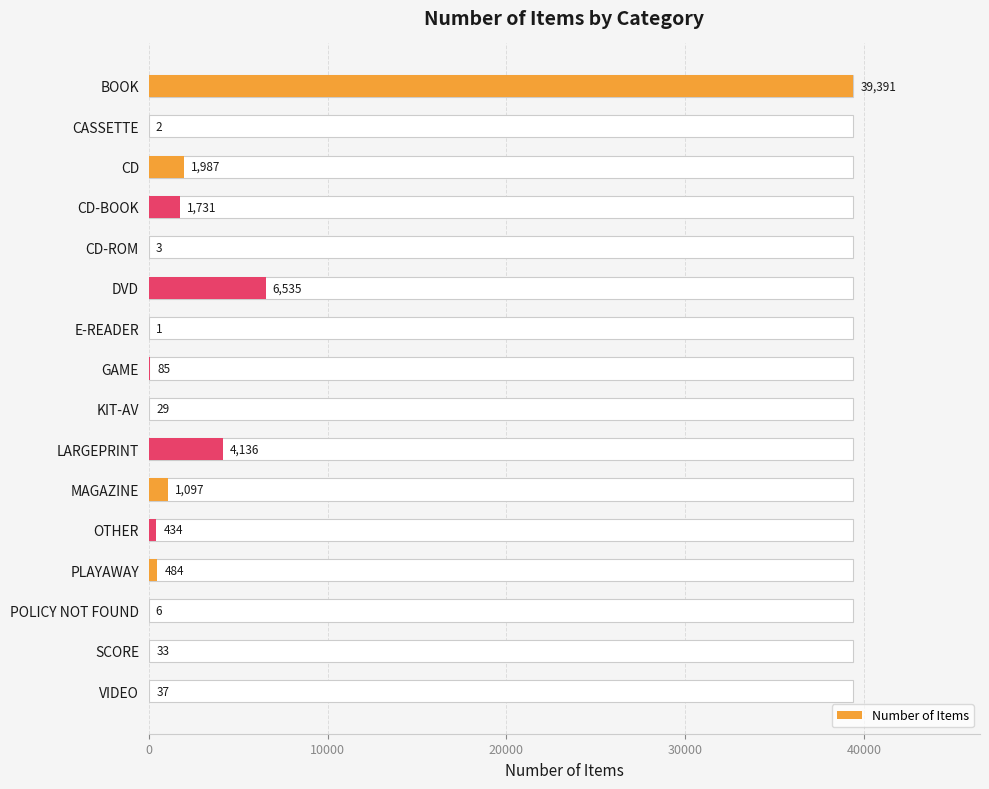

How many bars are there in total?

16